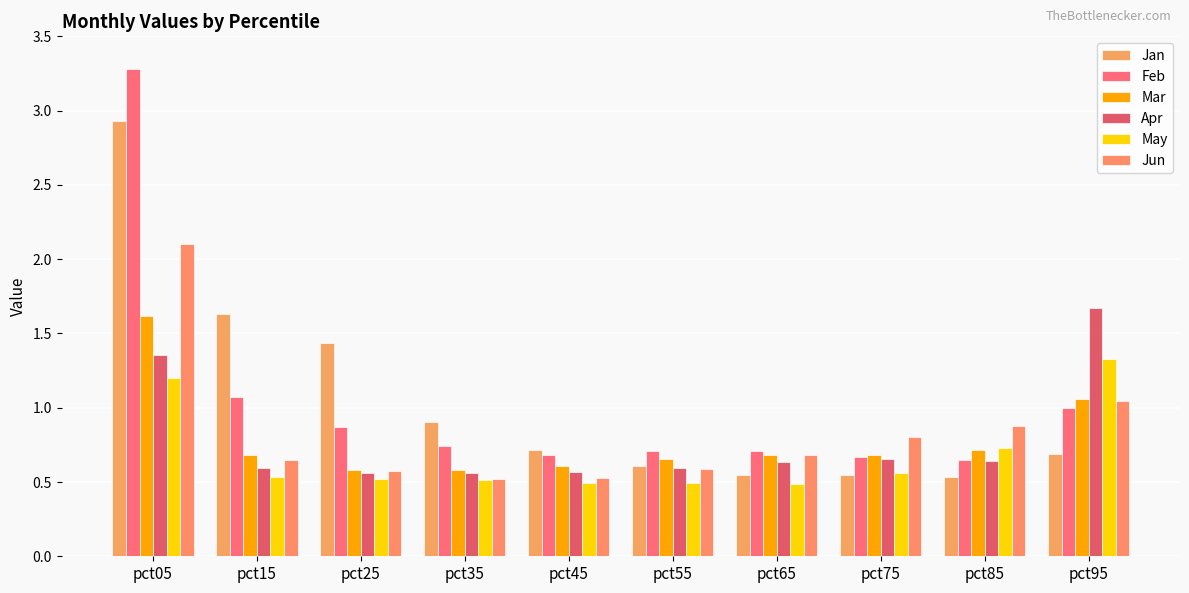

Is the value of Apr at pct25 greater than the value of Feb at pct65?

No